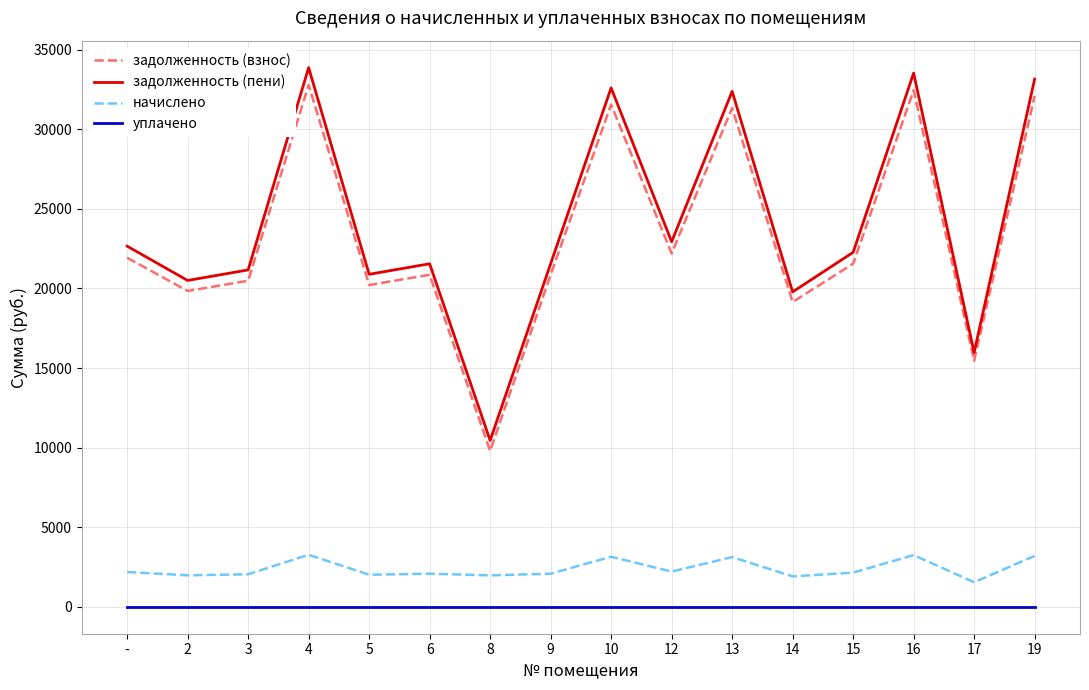

Which label corresponds to the largest value in the chart?

4